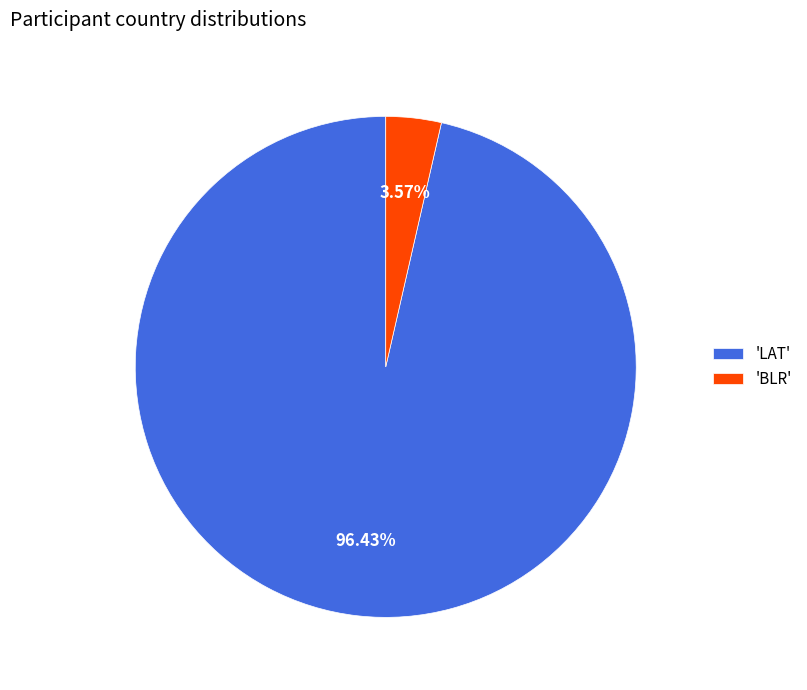

Is 'LAT' the majority of the pie?

Yes